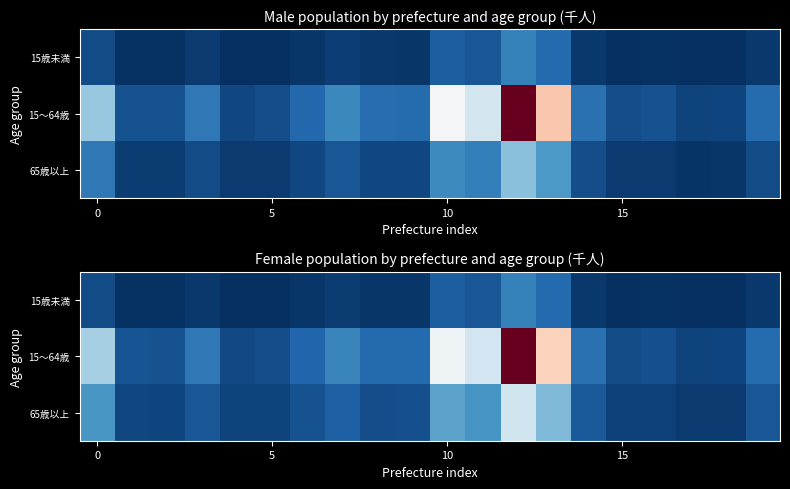

What is the sum of all 65歳以上 values?

10227